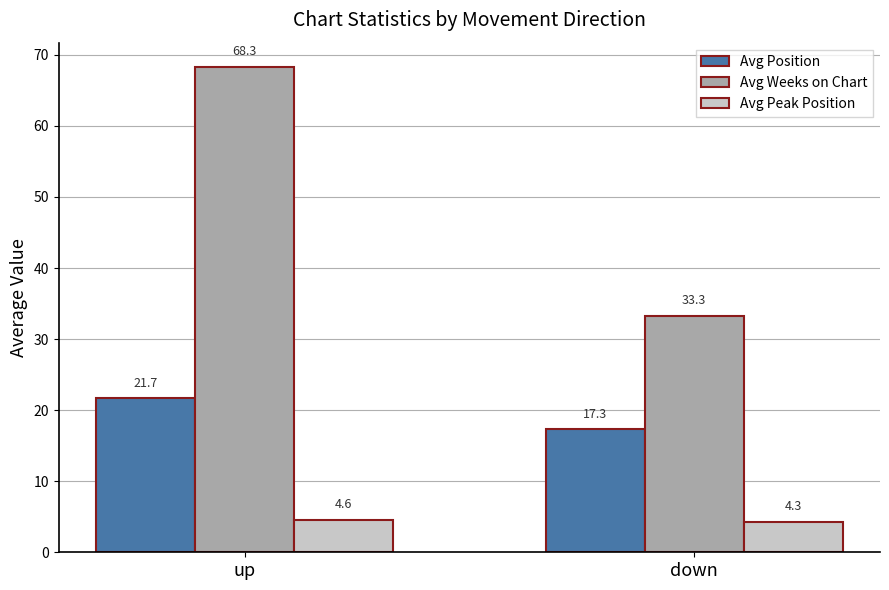

The Avg Weeks on Chart series shows 17.3 at down. True or false?

False